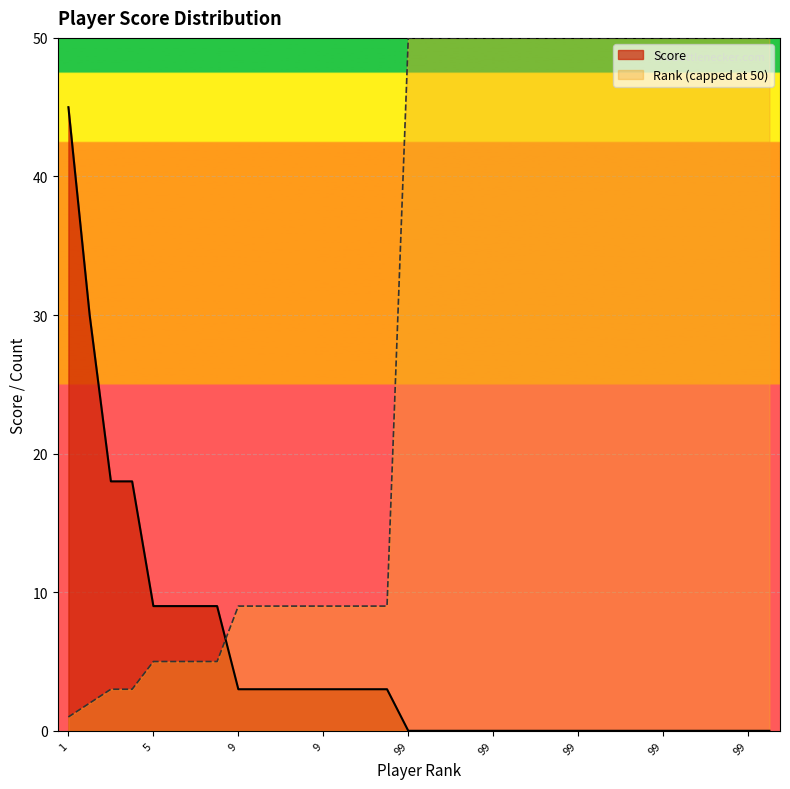

What is the total value across all series at 99?

50